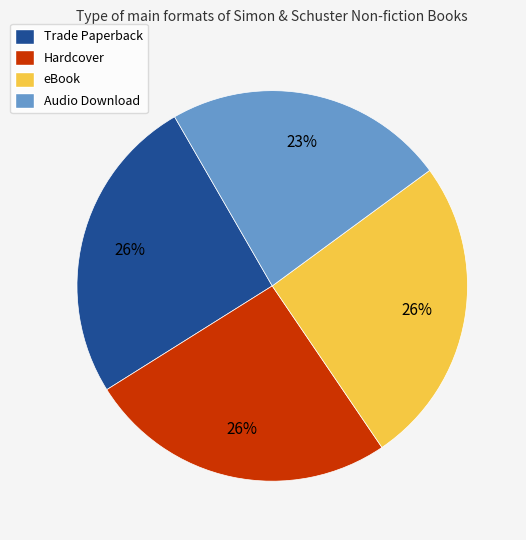

Combined, do Trade Paperback and eBook account for over 50%?

Yes